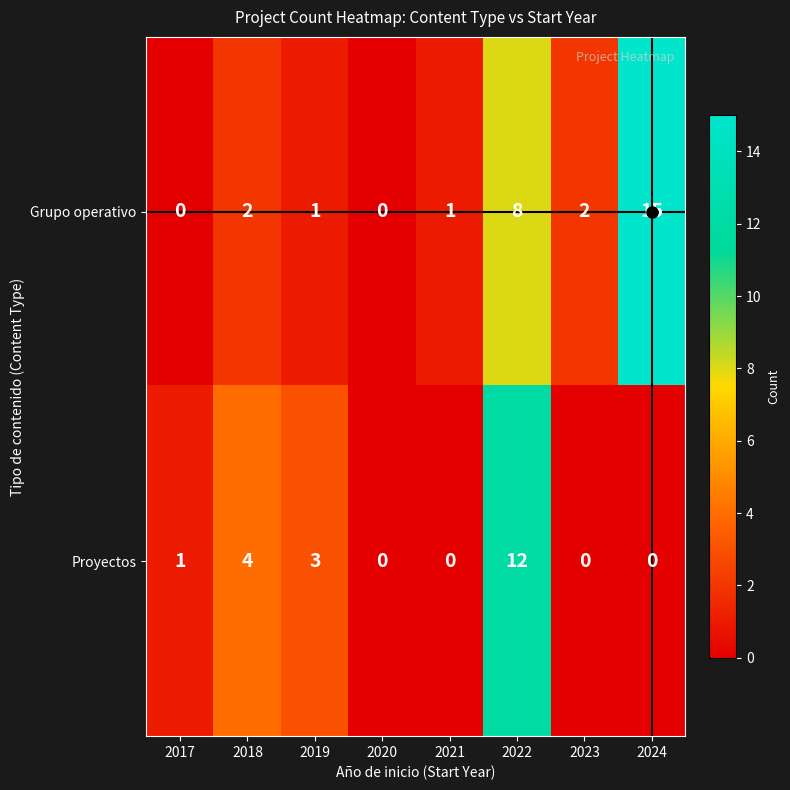

Which series has the largest total across all categories?

Grupo operativo